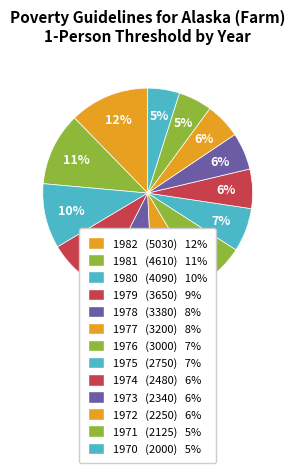

Is the sum of 1979 and 1976 greater than half?

No